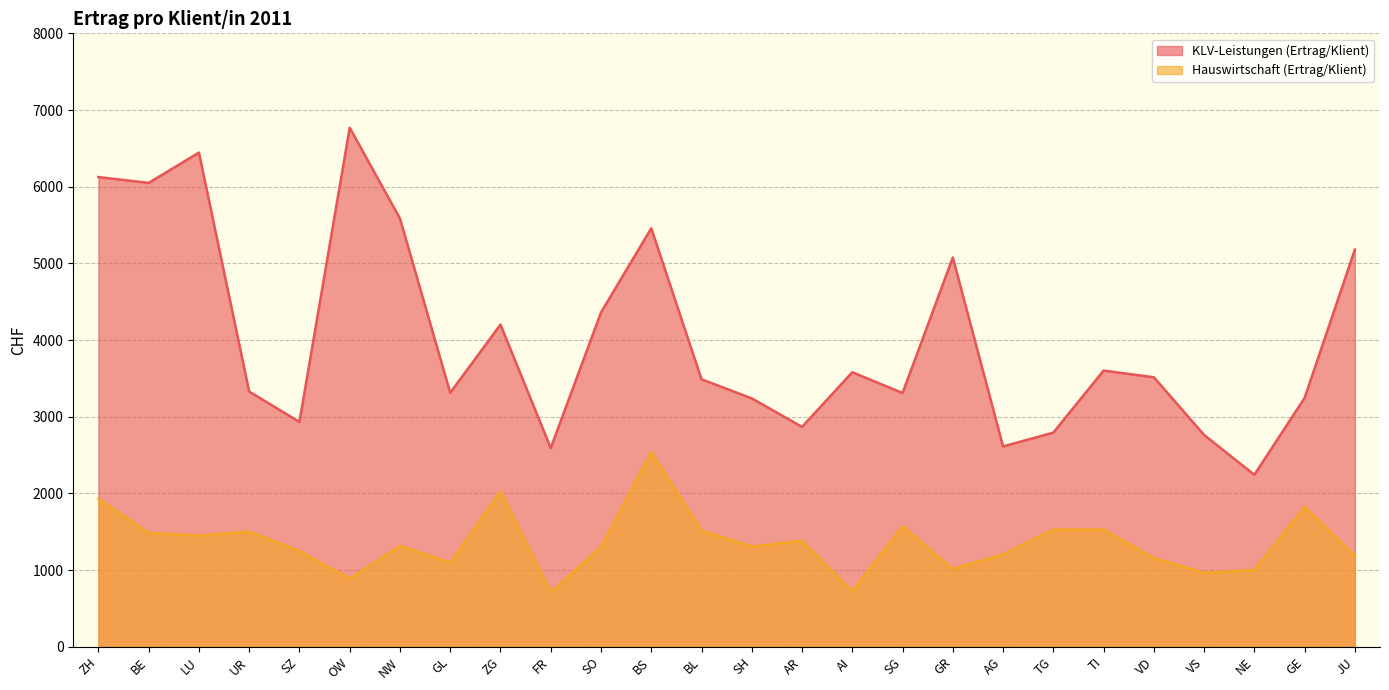

True or false: Hauswirtschaft (Ertrag/Klient) has more than 1 points higher than both neighbors.

True